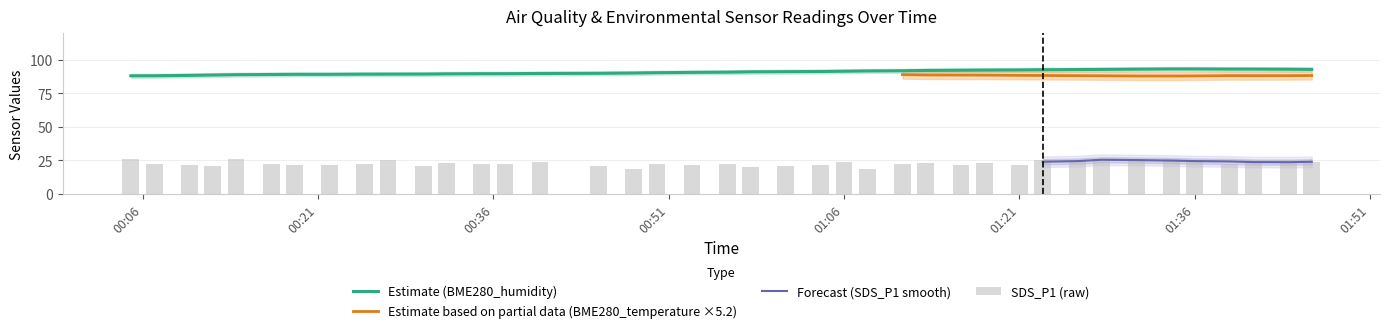

The BME280_temperature series shows 29.2 at BME280_temperature. True or false?

False